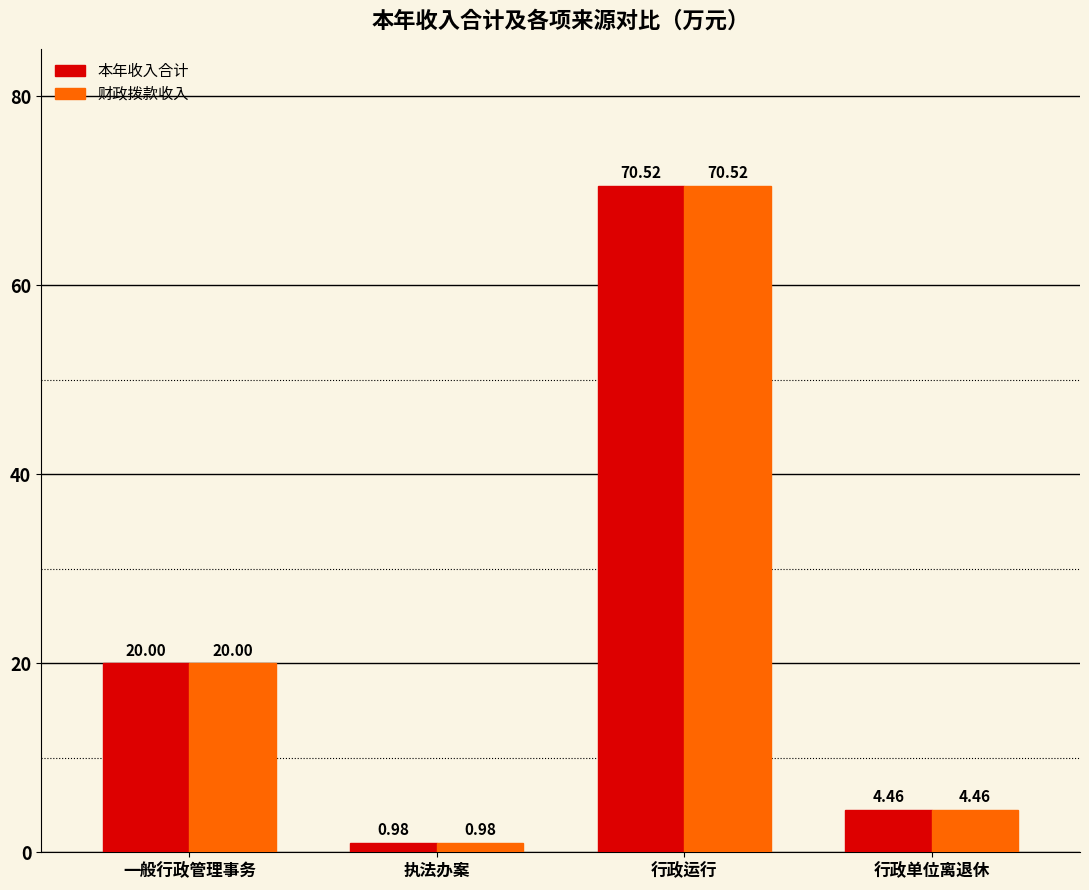

What is the sum of all 财政拨款收入 values?

96.0